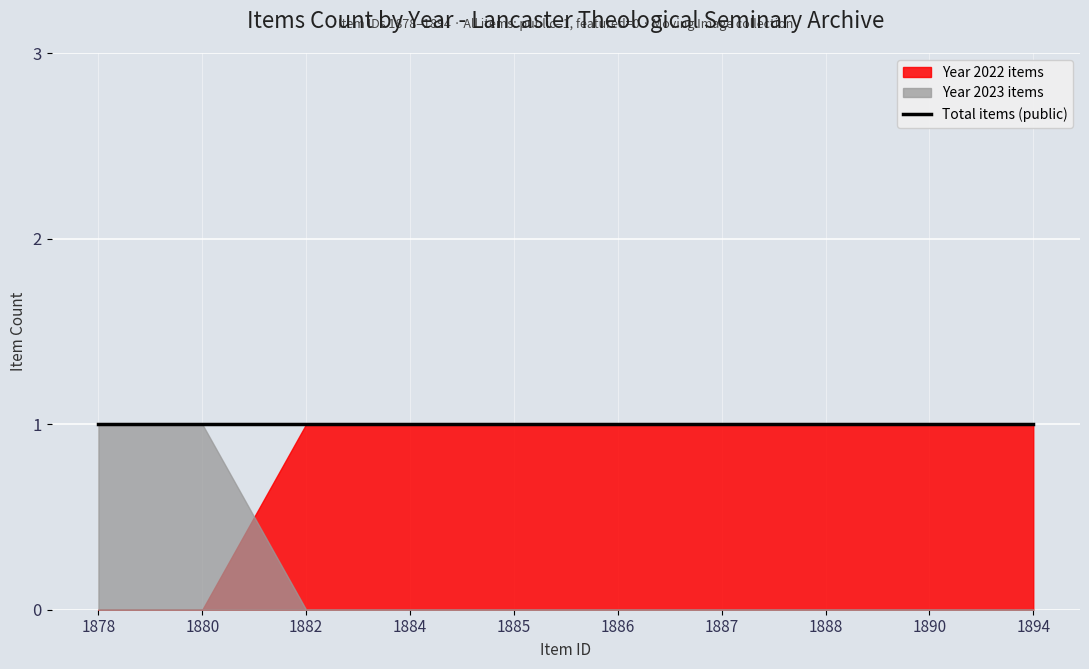

At which category is the sum across all series the highest?

1878